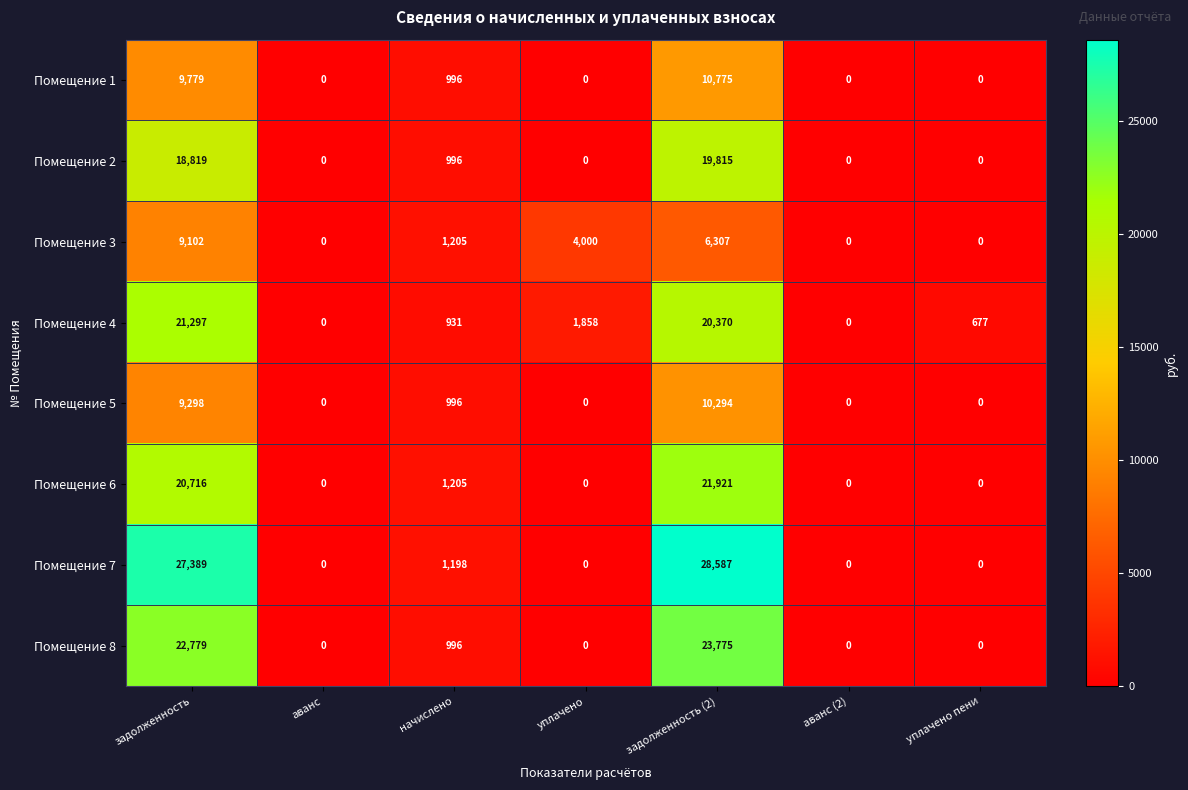

The Помещение 1 series shows 9779 at задолженность. True or false?

True